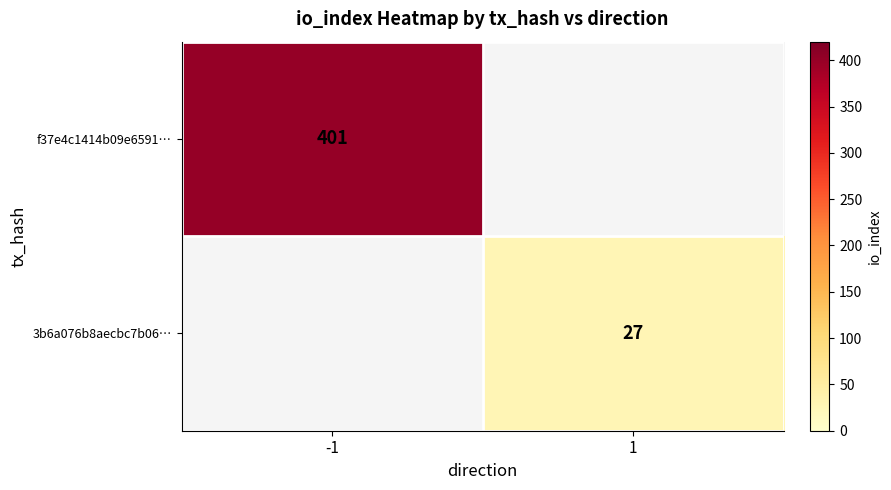

Is it true that f37e4c1414b09e6591… equals 401 at -1?

True